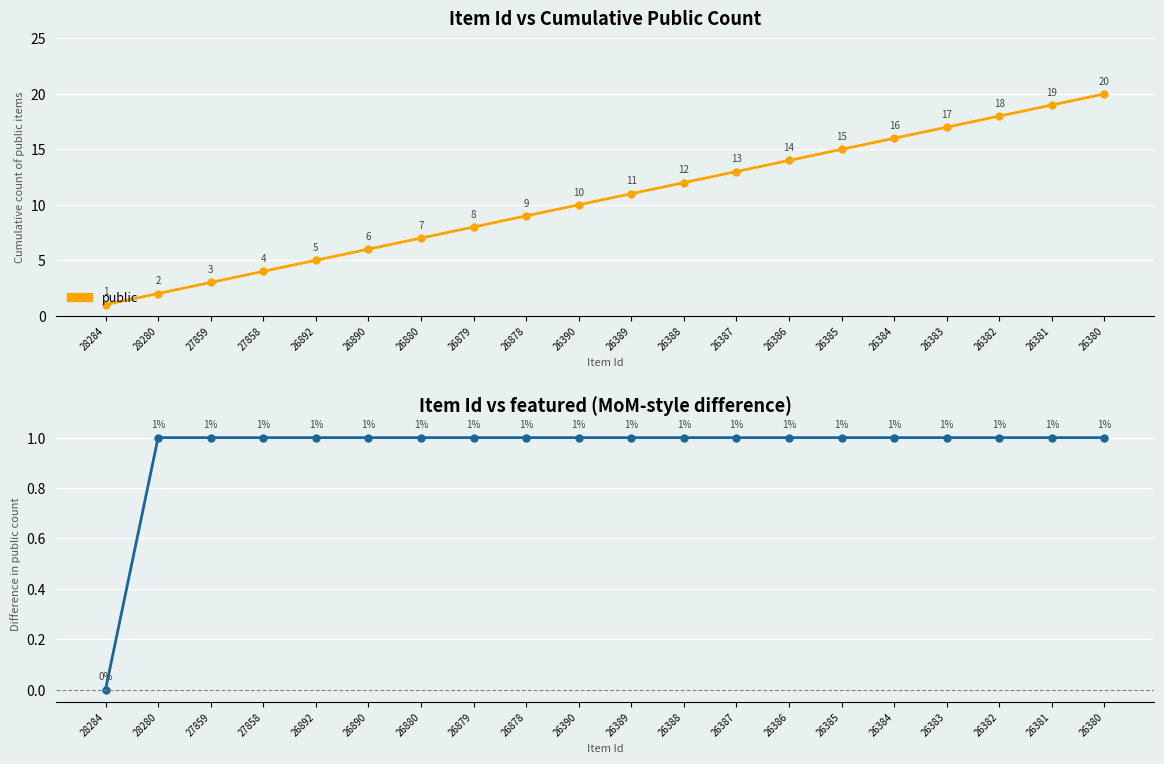

How many values in featured are above zero?

19